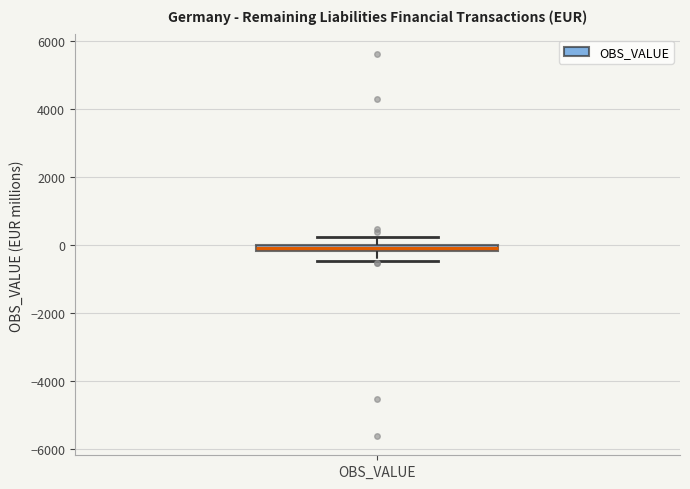

Where is the upper edge of the box for OBS_VALUE on the y-axis? The values are not printed on the chart, so give them approximately, as read against the axis.

0